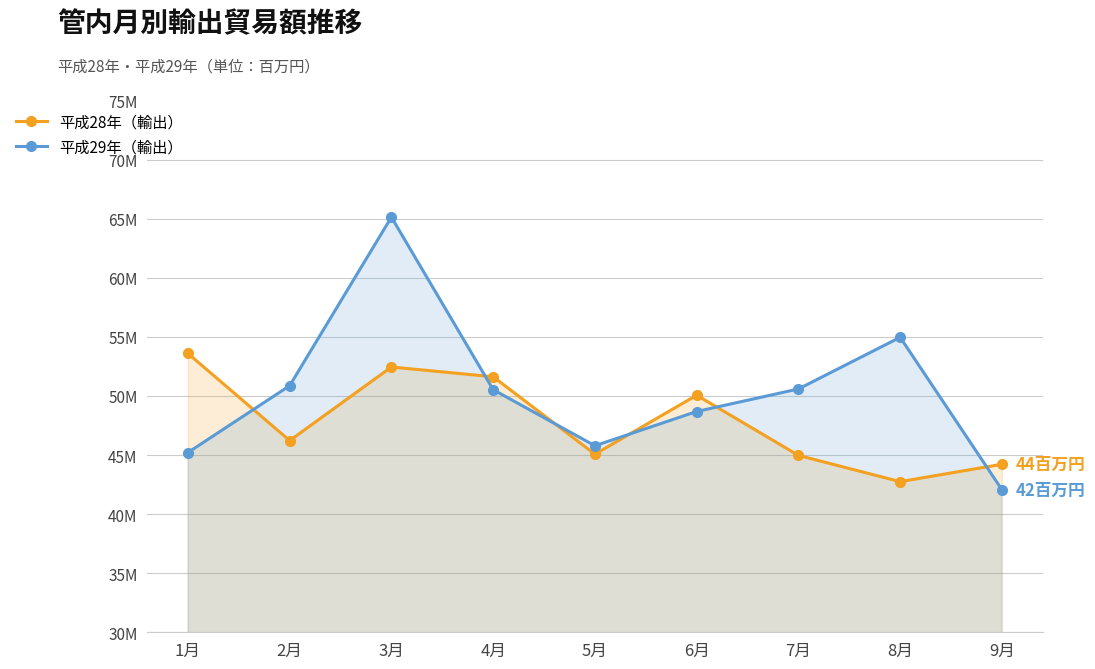

What is the sum of the 平成28年（輸出） values at 1月 and 3月?

106043656